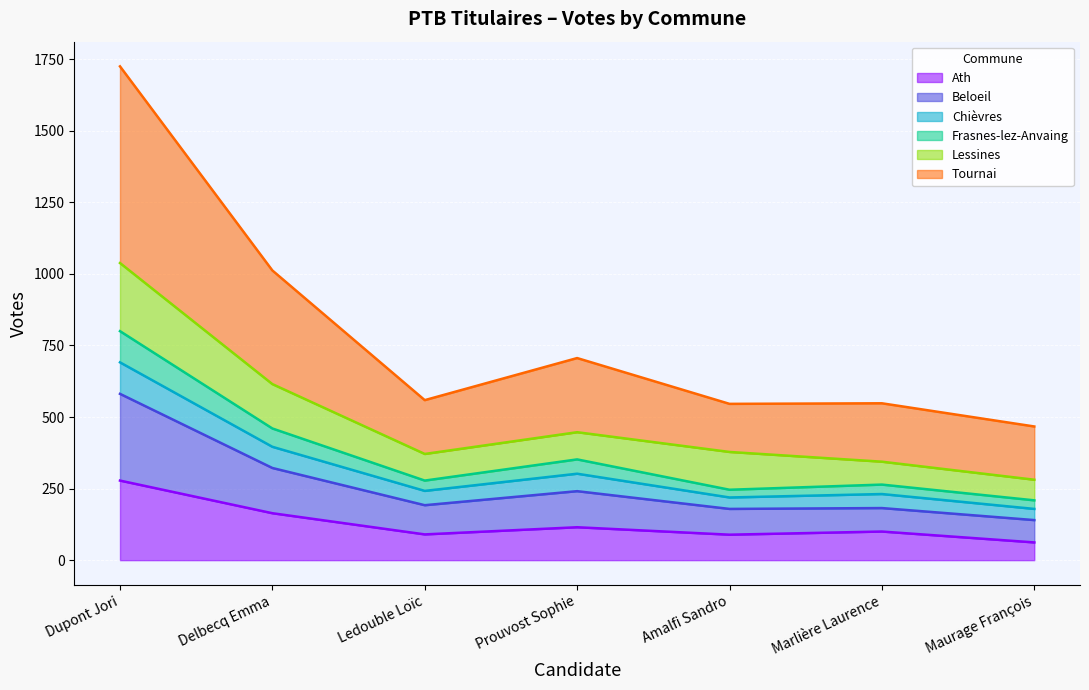

True or false: Frasnes-lez-Anvaing and Tournai cross at least once.

False